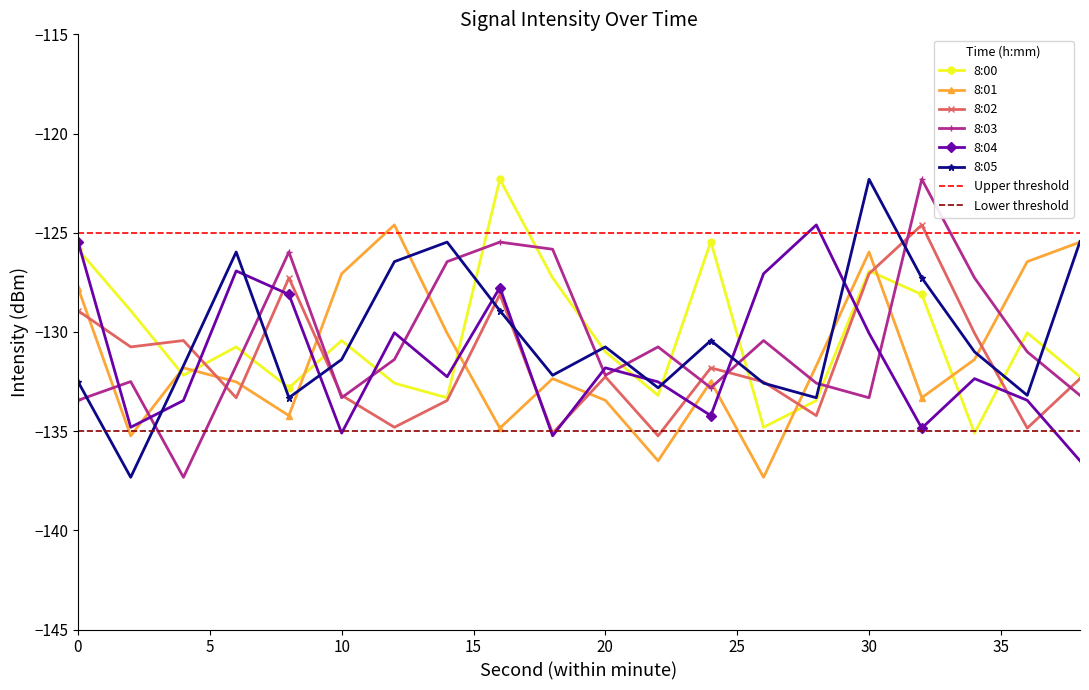

List the series in order of their peak value, lowest first.

8:01, 8:02, 8:04, 8:00, 8:03, 8:05